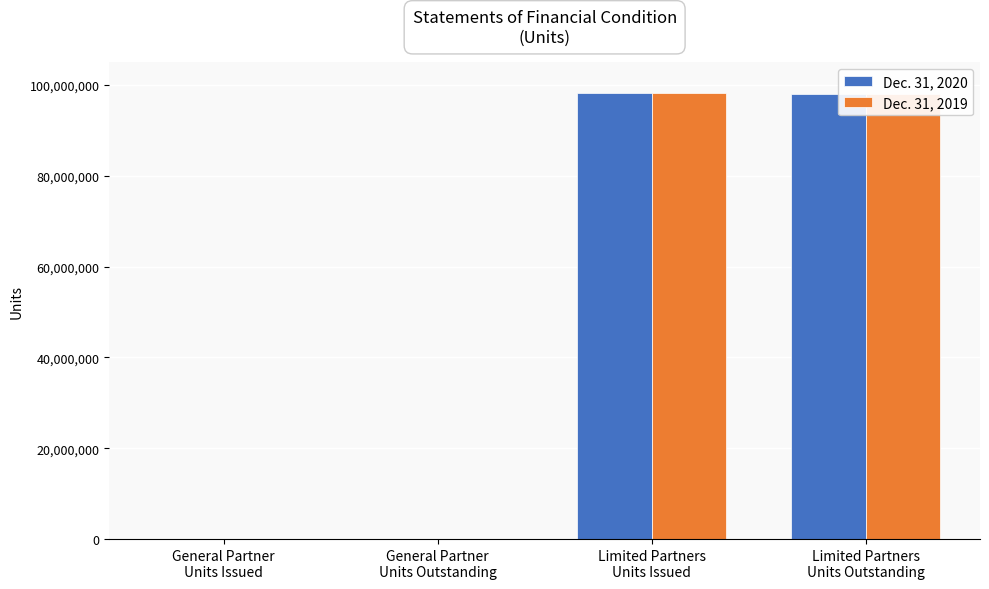

What are all the series names shown in the legend?

Dec. 31, 2020, Dec. 31, 2019